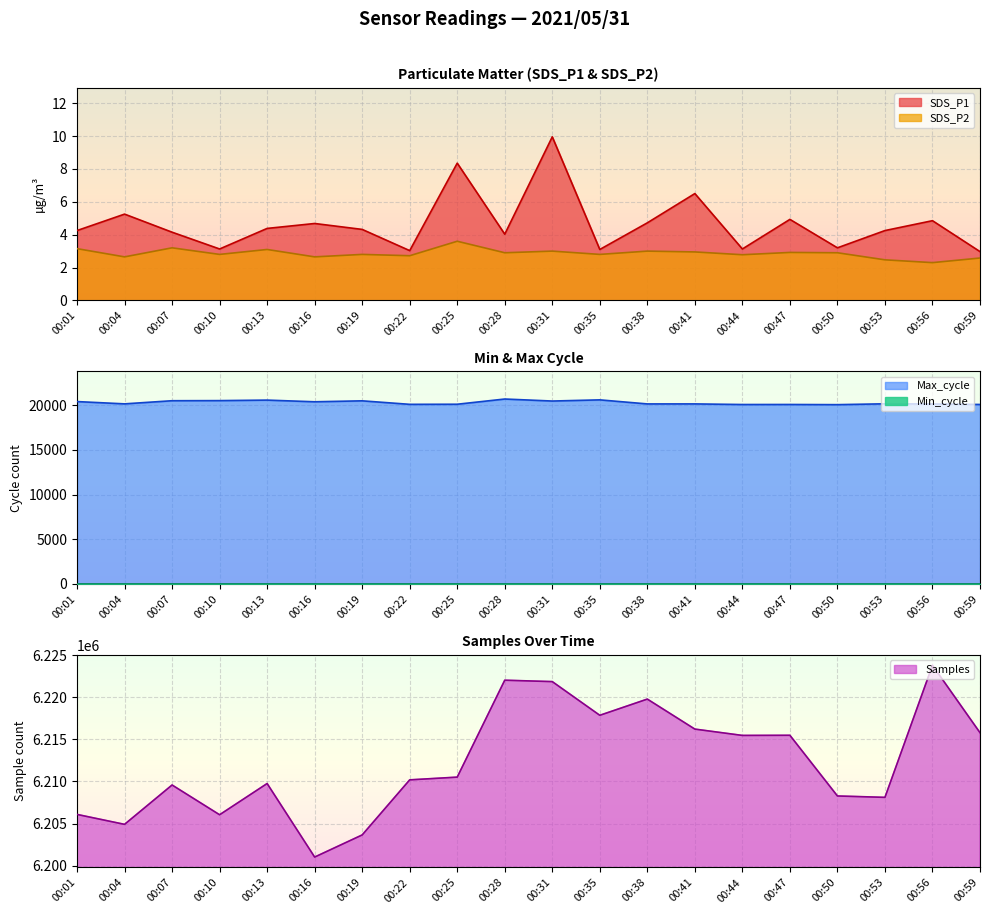

True or false: SDS_P2 and Samples cross at least once.

False